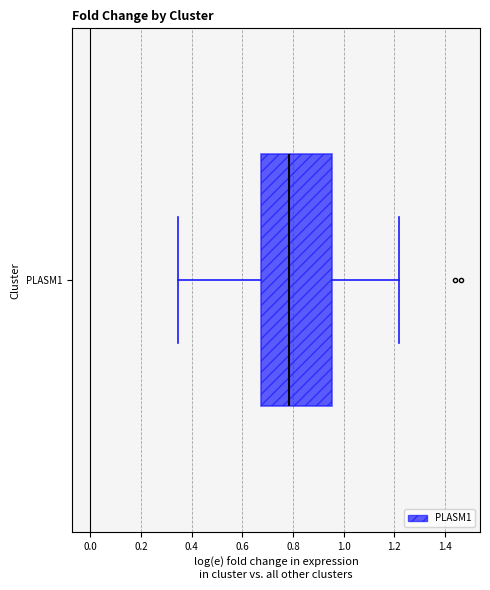

Where is the left edge of the box for PLASM1 on the x-axis? The values are not printed on the chart, so give them approximately, as read against the axis.

0.68